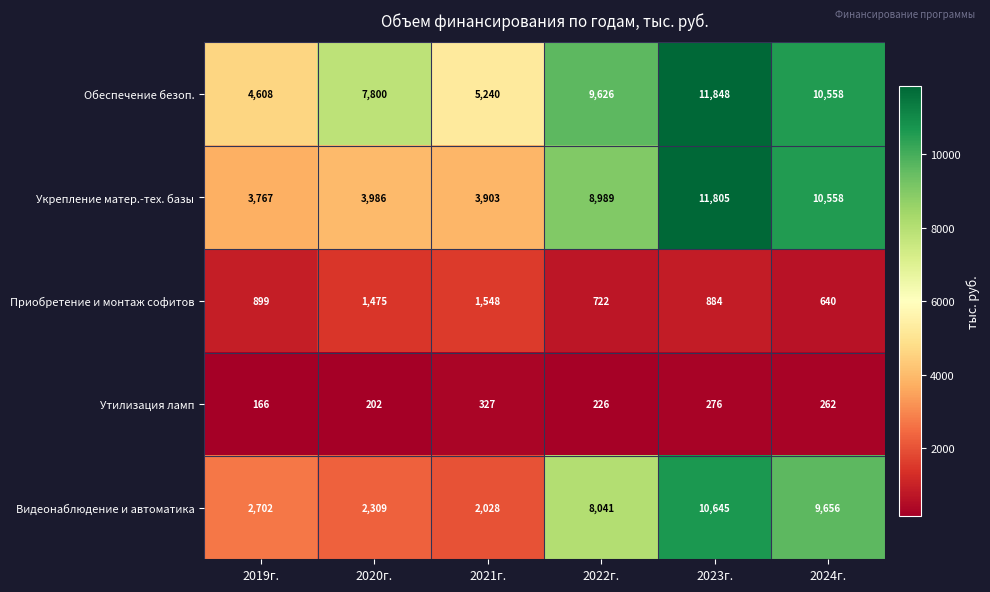

Reading left to right, list all the values displayed in this chart.

Обеспечение безоп.: 2019г.=4608	2020г.=7800	2021г.=5240	2022г.=9626	2023г.=11848	2024г.=10558
Укрепление матер.-тех. базы: 2019г.=3767	2020г.=3986	2021г.=3903	2022г.=8989	2023г.=11805	2024г.=10558
Приобретение и монтаж софитов: 2019г.=899	2020г.=1475	2021г.=1548	2022г.=722	2023г.=884	2024г.=640
Утилизация ламп: 2019г.=166	2020г.=202	2021г.=327	2022г.=226	2023г.=276	2024г.=262
Видеонаблюдение и автоматика: 2019г.=2702	2020г.=2309	2021г.=2028	2022г.=8041	2023г.=10645	2024г.=9656